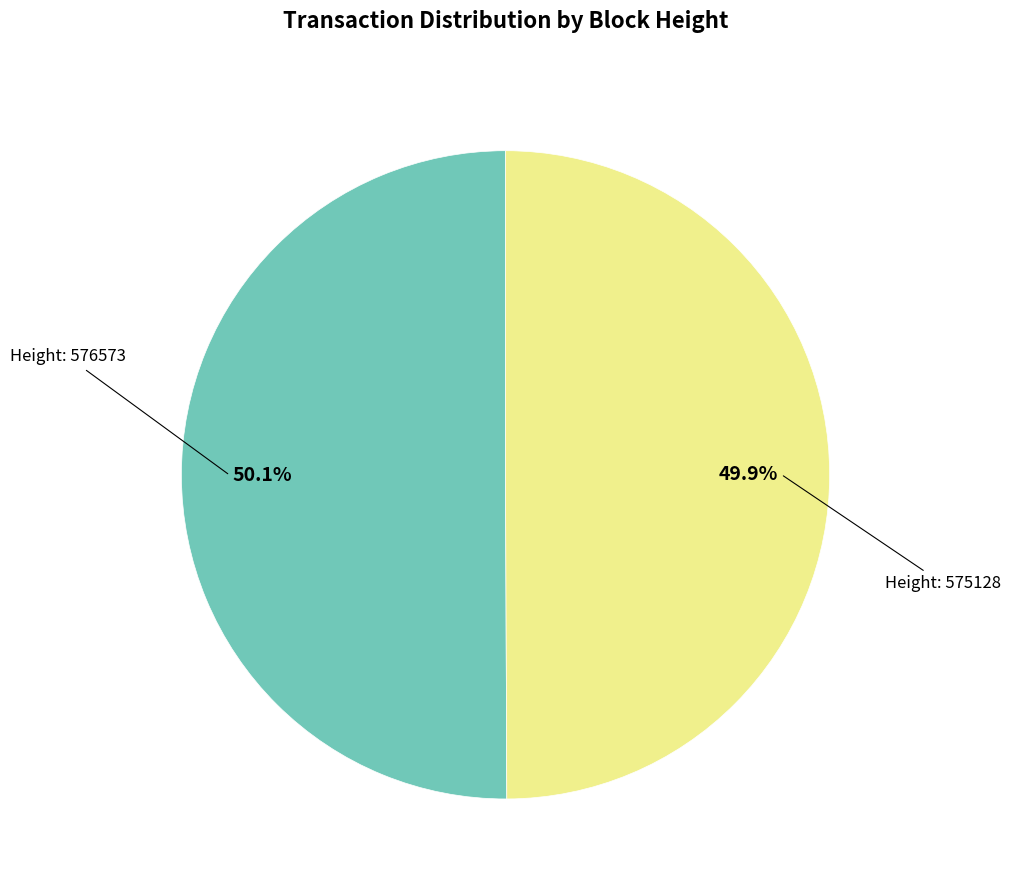

Is there any slice that represents more than half of the pie?

Yes